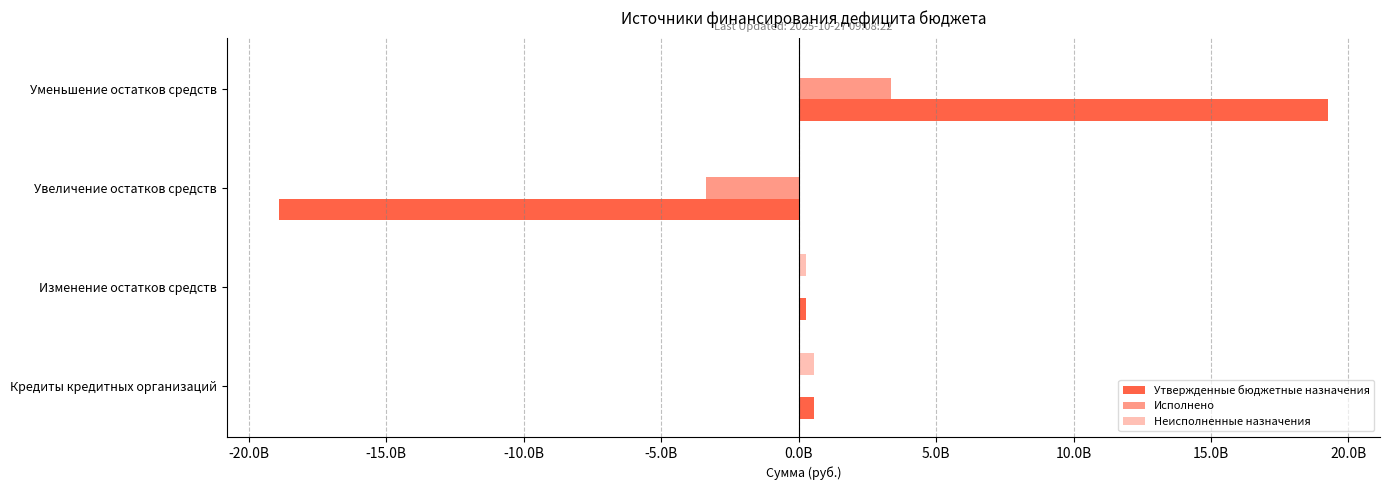

What position from the right is Изменение остатков средств?

3